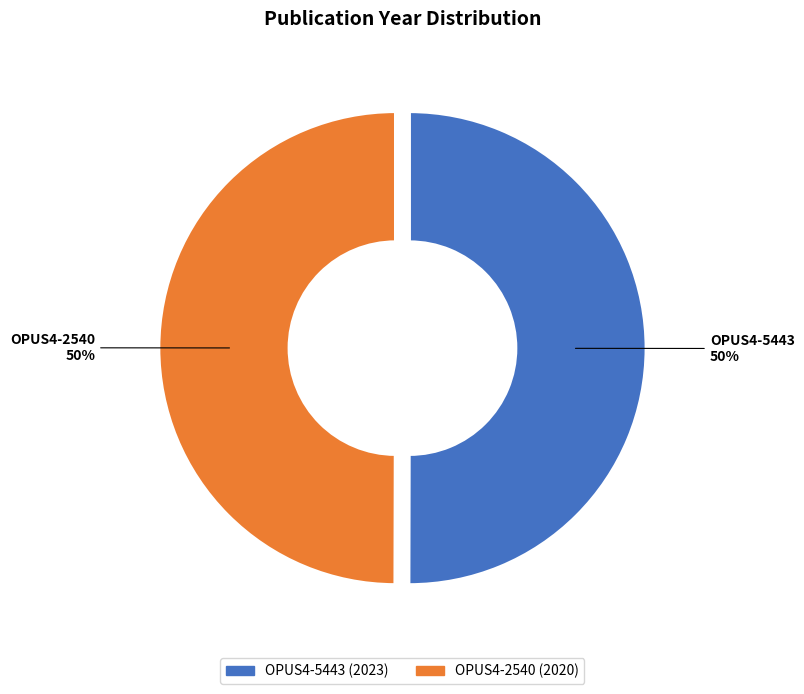

What is the ratio of the value at OPUS4-2540 to the value at OPUS4-5443?

1.0